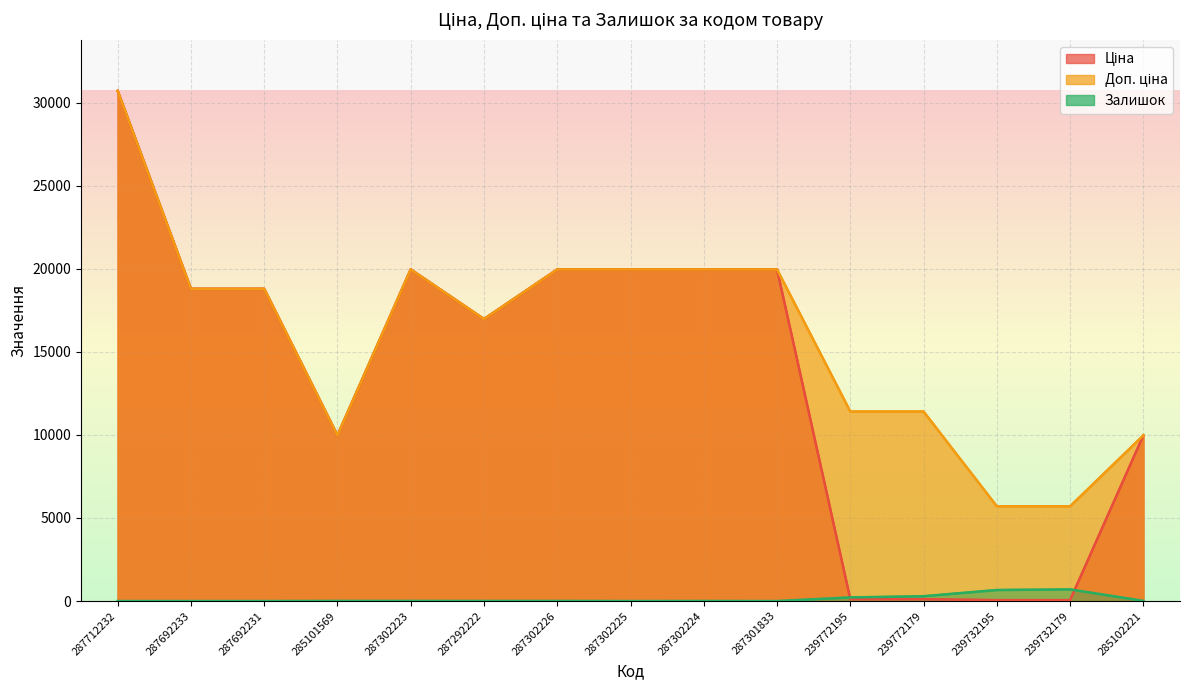

Which series has the largest range (max minus min)?

Ціна